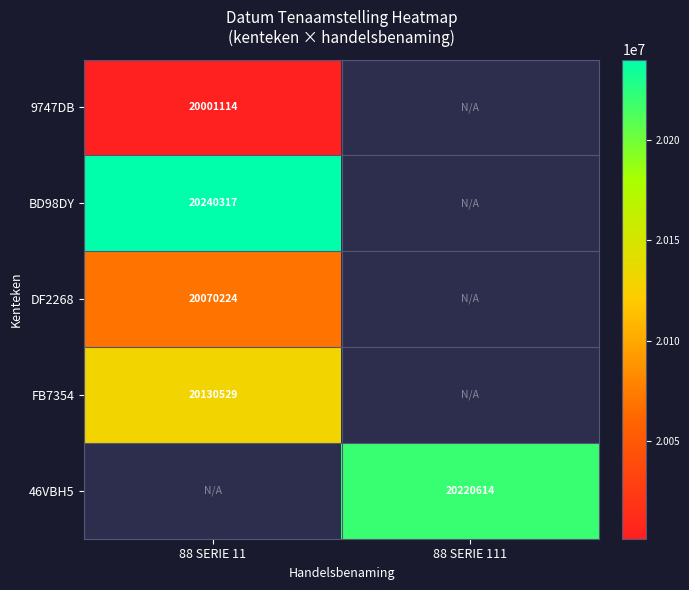

The 46VBH5 series shows 5773669 at 88 SERIE 111. True or false?

False